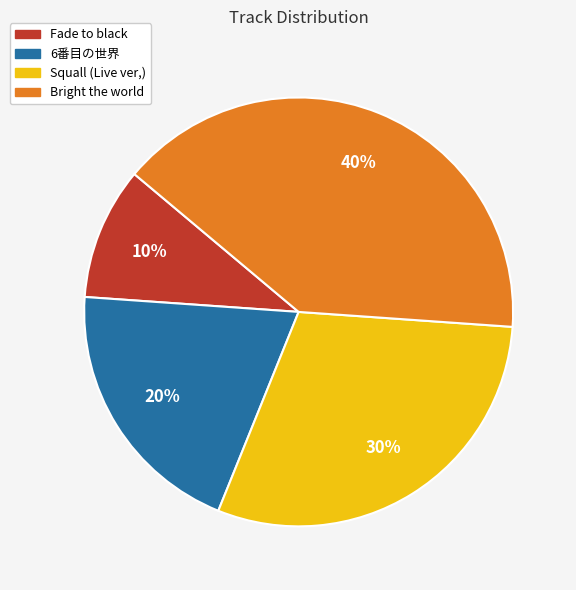

Which slice is the smallest?

Fade to black